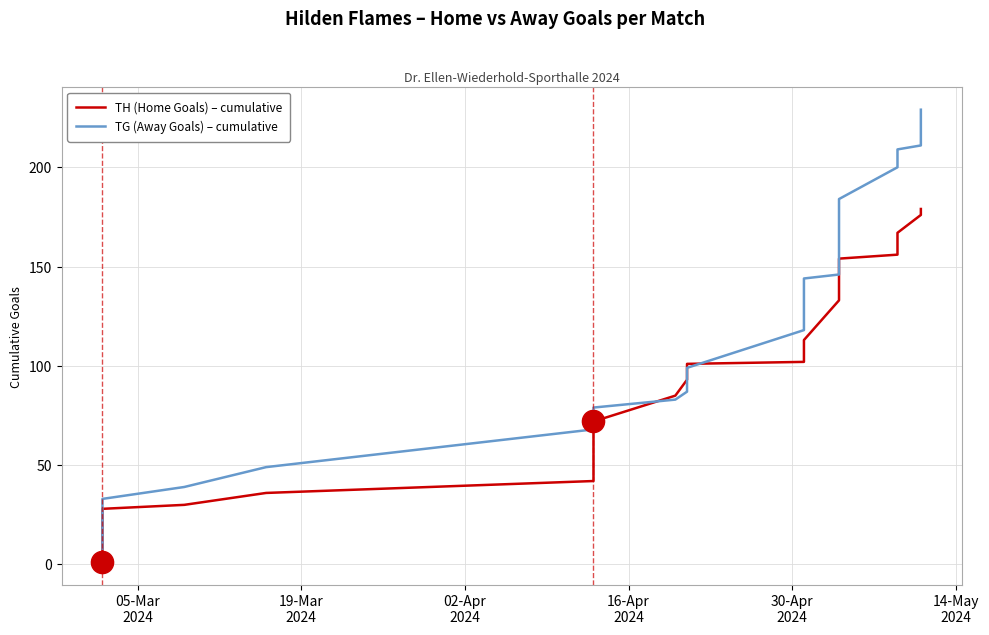

True or false: TG (Away Goals) – cumulative has a value of 353 at 21.

False